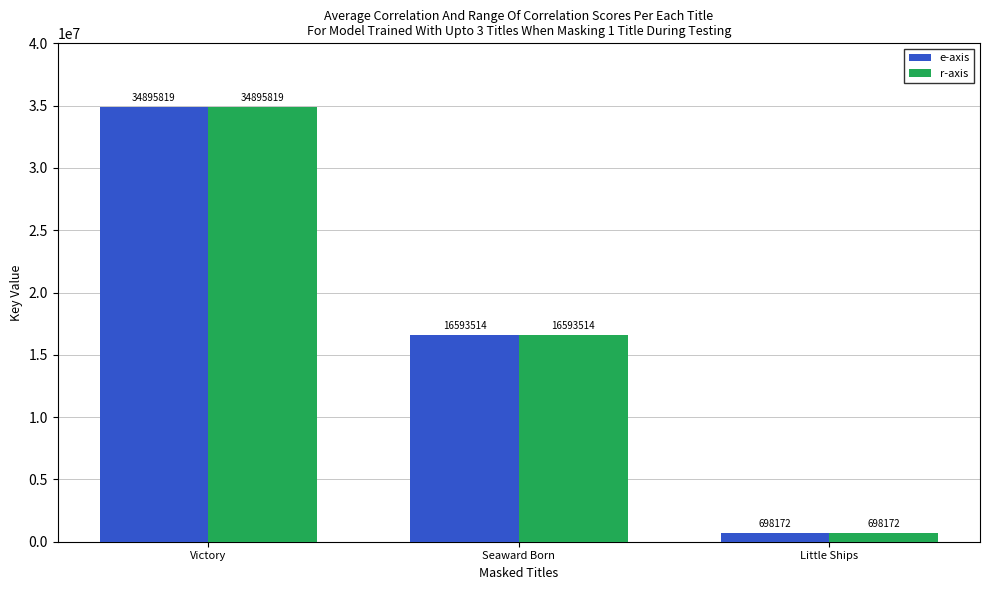

What is the minimum value for r-axis?

698172